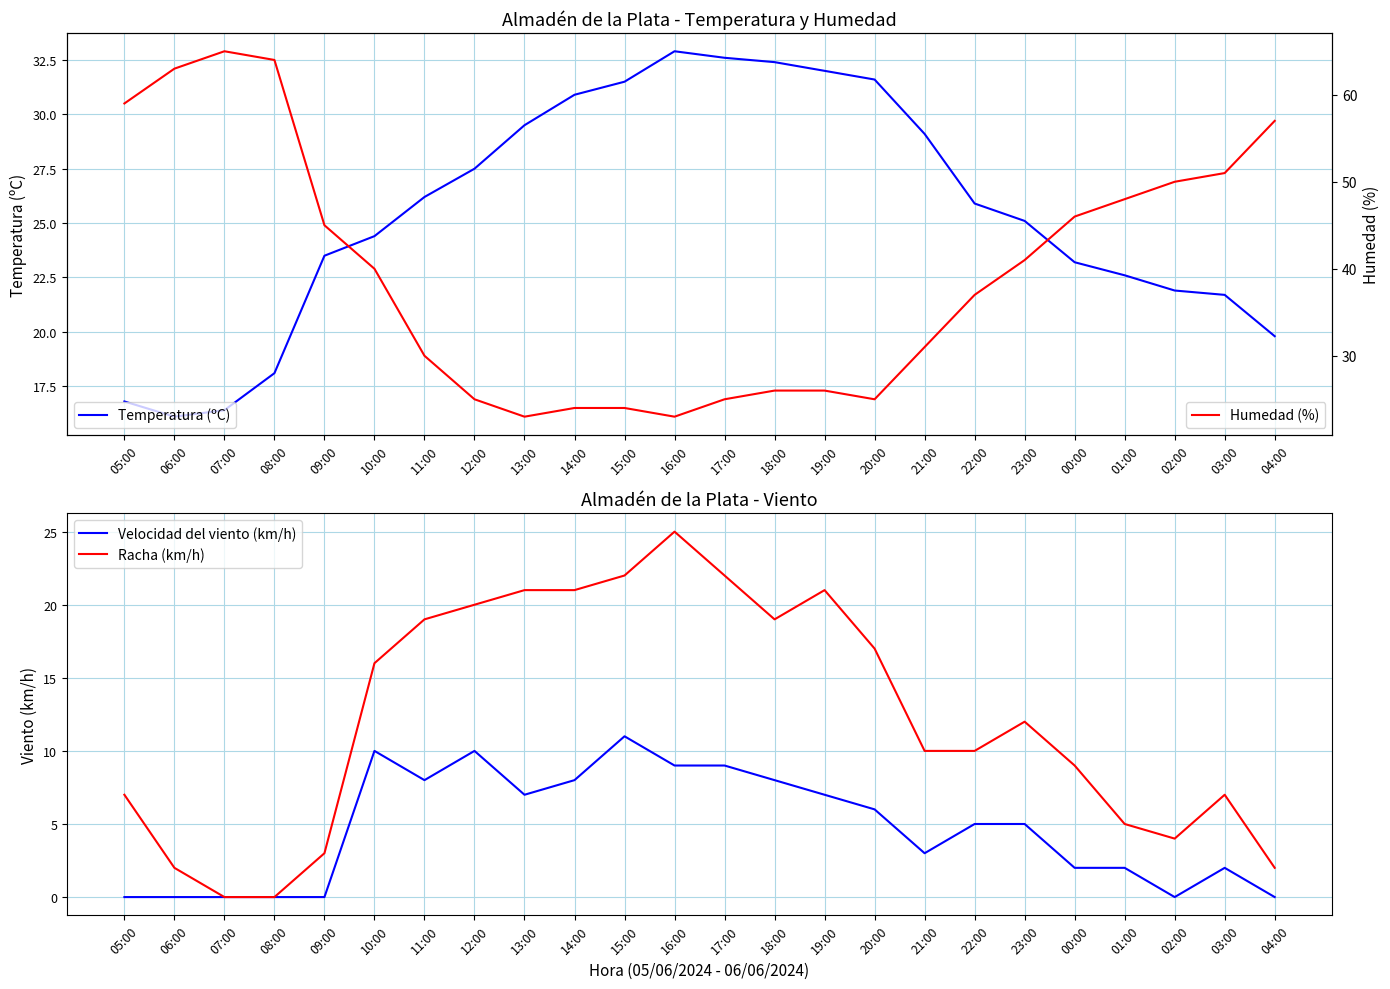

At which label is Racha (km/h) closest to 12?

23:00